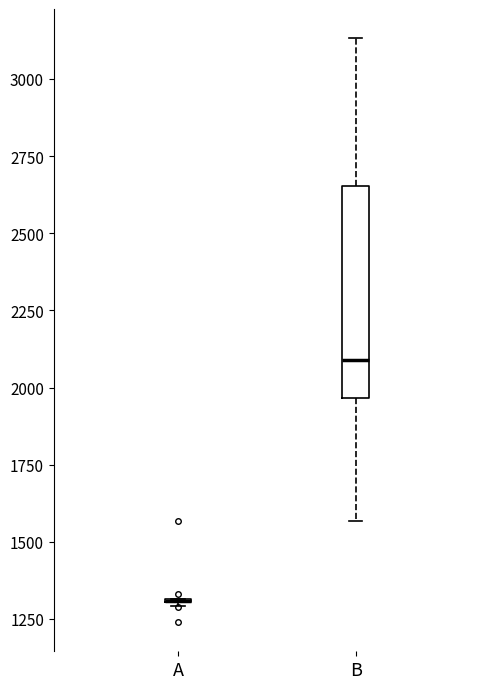

Which box is the tallest, from its lower edge to its upper edge?

B